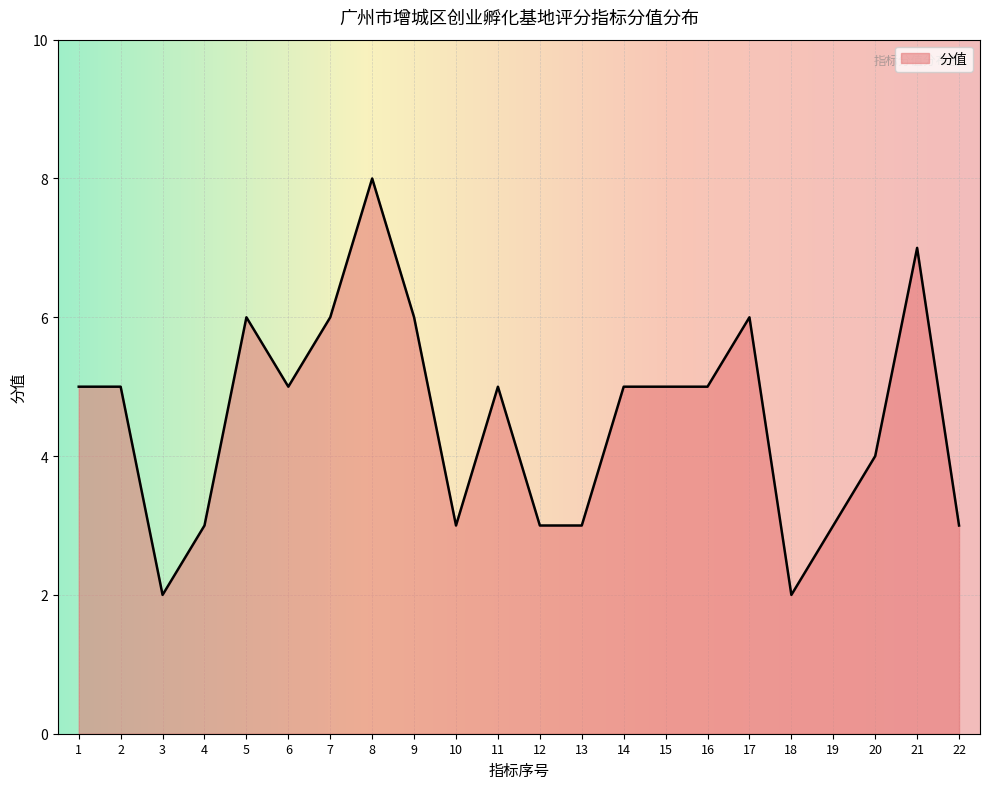

What is the change in value from 6 to 8?

+3